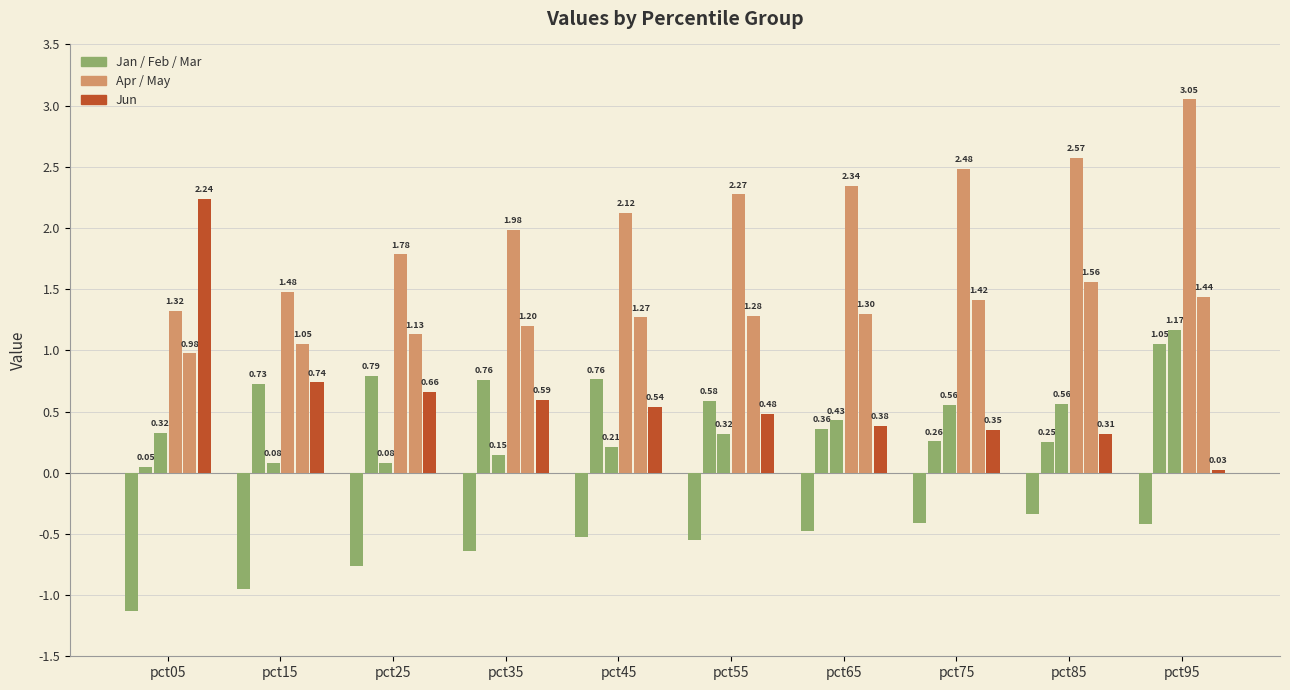

Reading left to right, what are all the values shown in this chart?

Jan: pct05=-1.1	pct15=-1.0	pct25=-0.8	pct35=-0.6	pct45=-0.5	pct55=-0.5	pct65=-0.5	pct75=-0.4	pct85=-0.3	pct95=-0.4
Feb: pct05=0.1	pct15=0.7	pct25=0.8	pct35=0.8	pct45=0.8	pct55=0.6	pct65=0.4	pct75=0.3	pct85=0.3	pct95=1.1
Mar: pct05=0.3	pct15=0.1	pct25=0.1	pct35=0.1	pct45=0.2	pct55=0.3	pct65=0.4	pct75=0.6	pct85=0.6	pct95=1.2
Apr: pct05=1.3	pct15=1.5	pct25=1.8	pct35=2.0	pct45=2.1	pct55=2.3	pct65=2.3	pct75=2.5	pct85=2.6	pct95=3.1
May: pct05=1.0	pct15=1.1	pct25=1.1	pct35=1.2	pct45=1.3	pct55=1.3	pct65=1.3	pct75=1.4	pct85=1.6	pct95=1.4
Jun: pct05=2.2	pct15=0.7	pct25=0.7	pct35=0.6	pct45=0.5	pct55=0.5	pct65=0.4	pct75=0.4	pct85=0.3	pct95=0.0